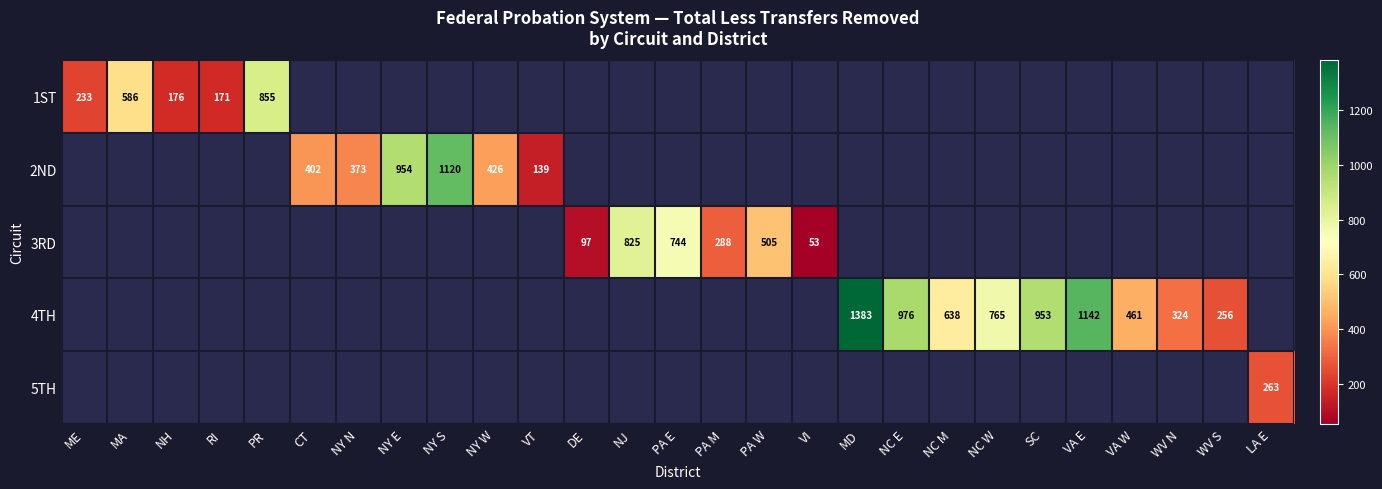

What is the maximum value shown in the chart?

1383.0